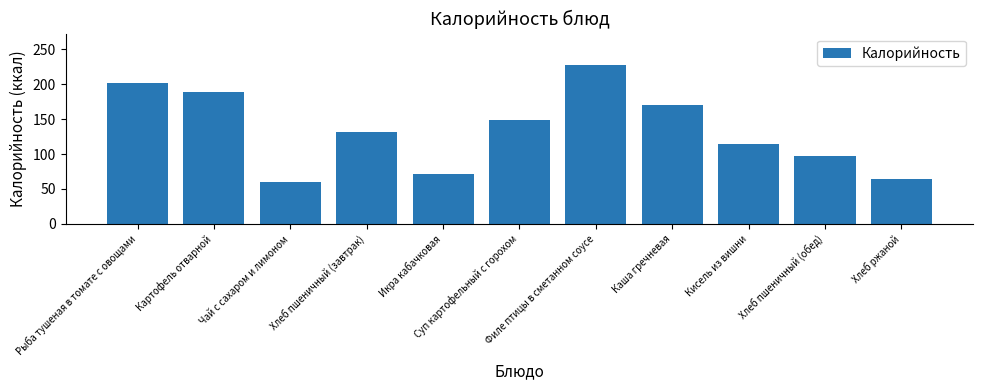

What is the sum of the values at Хлеб ржаной and Хлеб пшеничный (завтрак)?

195.9